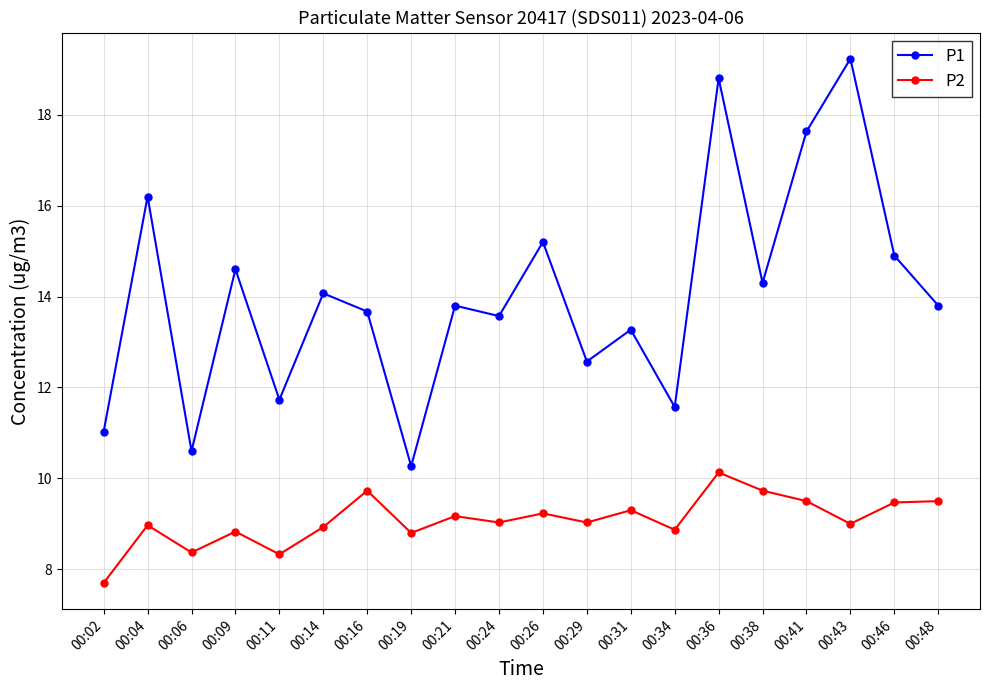

At which label does P2 reach its peak?

00:36